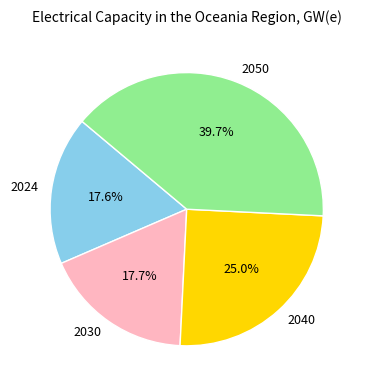

Count the number of slices in the pie.

4